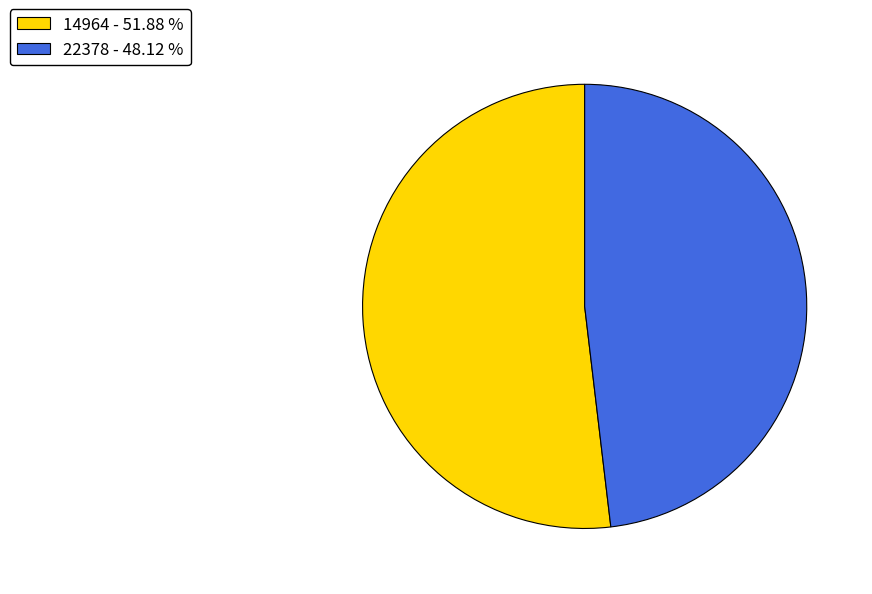

The 14964 slice represents 58% of the pie. True or false?

False